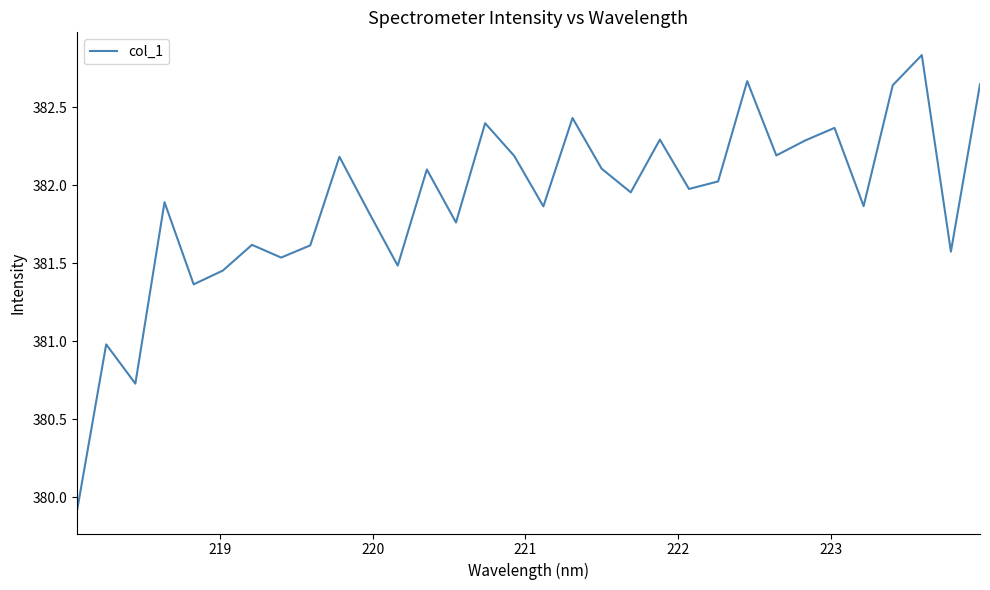

What is the minimum value shown in the chart?

379.9